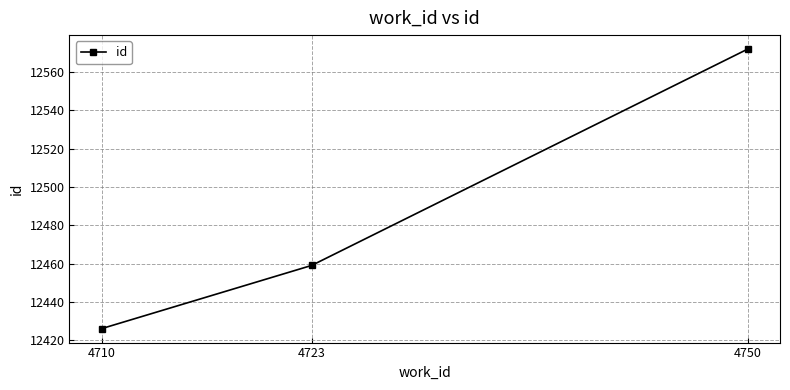

Reading left to right, extract all data points from this chart.

12426	12459	12572